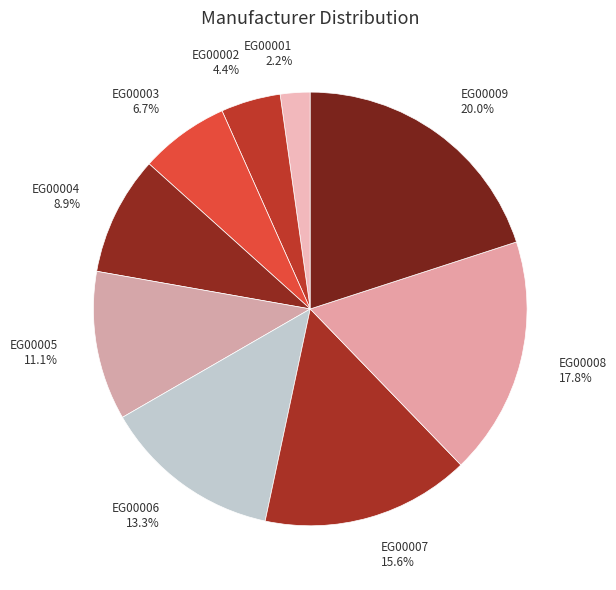

Which has a higher value, EG00005 or EG00002?

EG00005